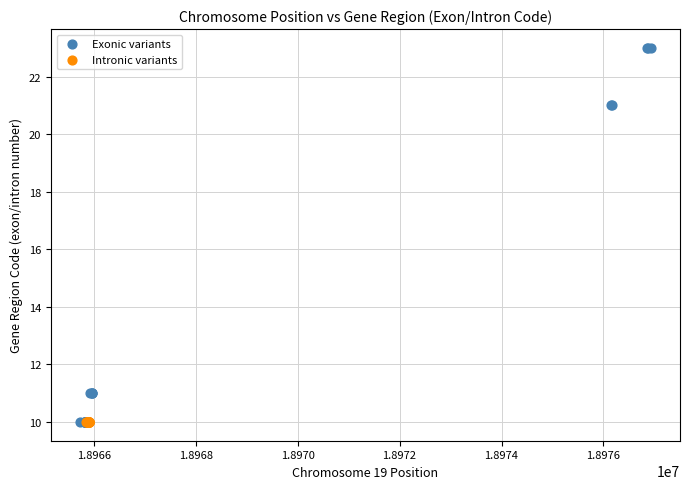

Which series contains the highest Y value?

Exonic variants